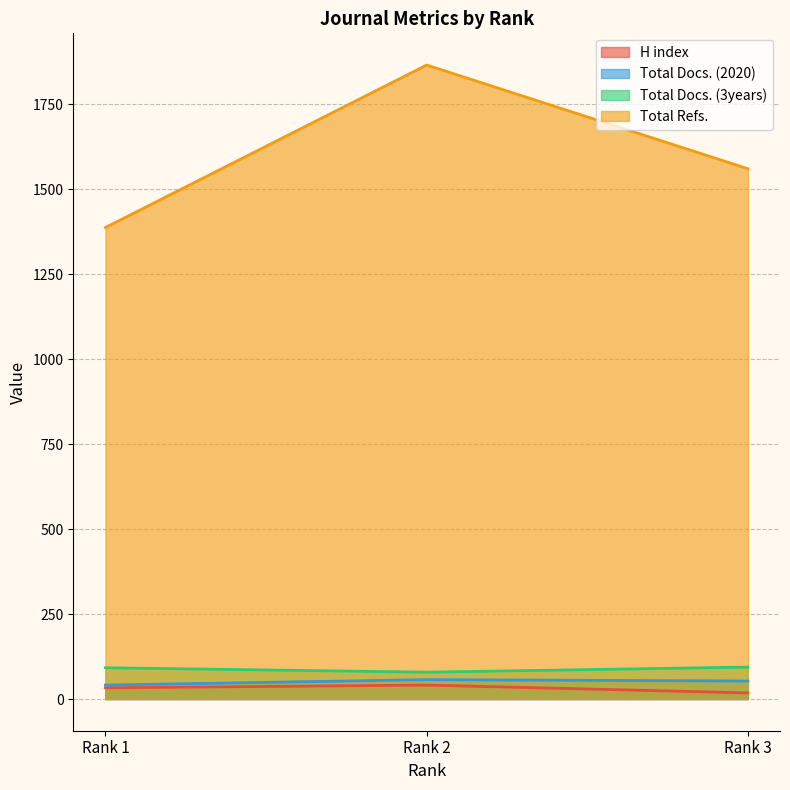

How many values in the H index series are below 33?

1